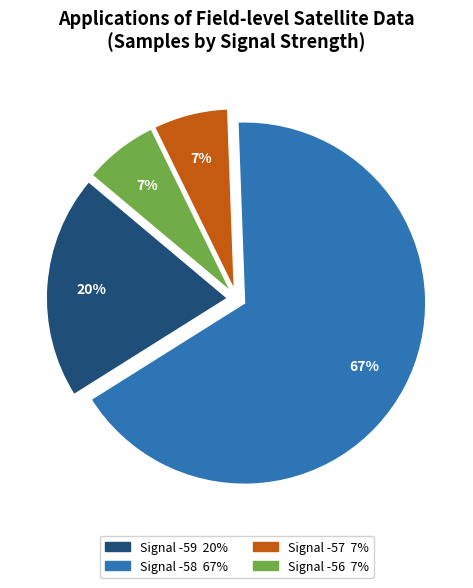

Is there any slice that represents more than half of the pie?

Yes